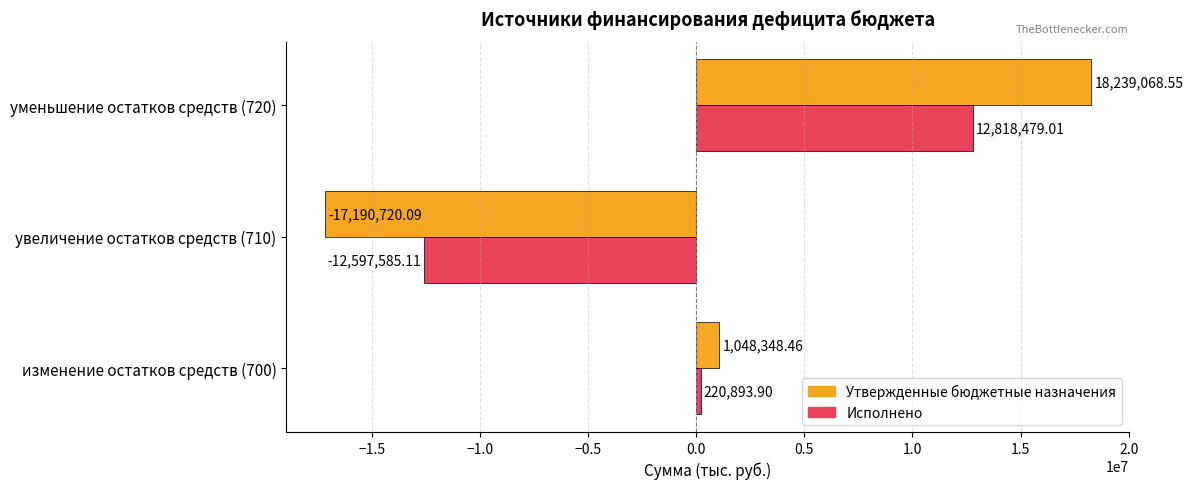

What is the total value across all series at увеличение остатков средств (710)?

-29788305.2